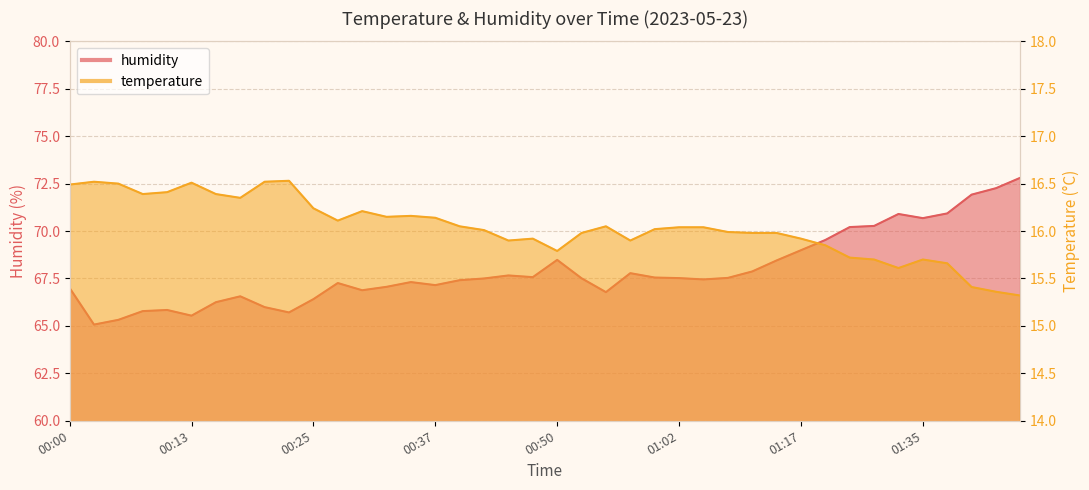

Rank the series by their average value, from lowest to highest.

temperature, humidity